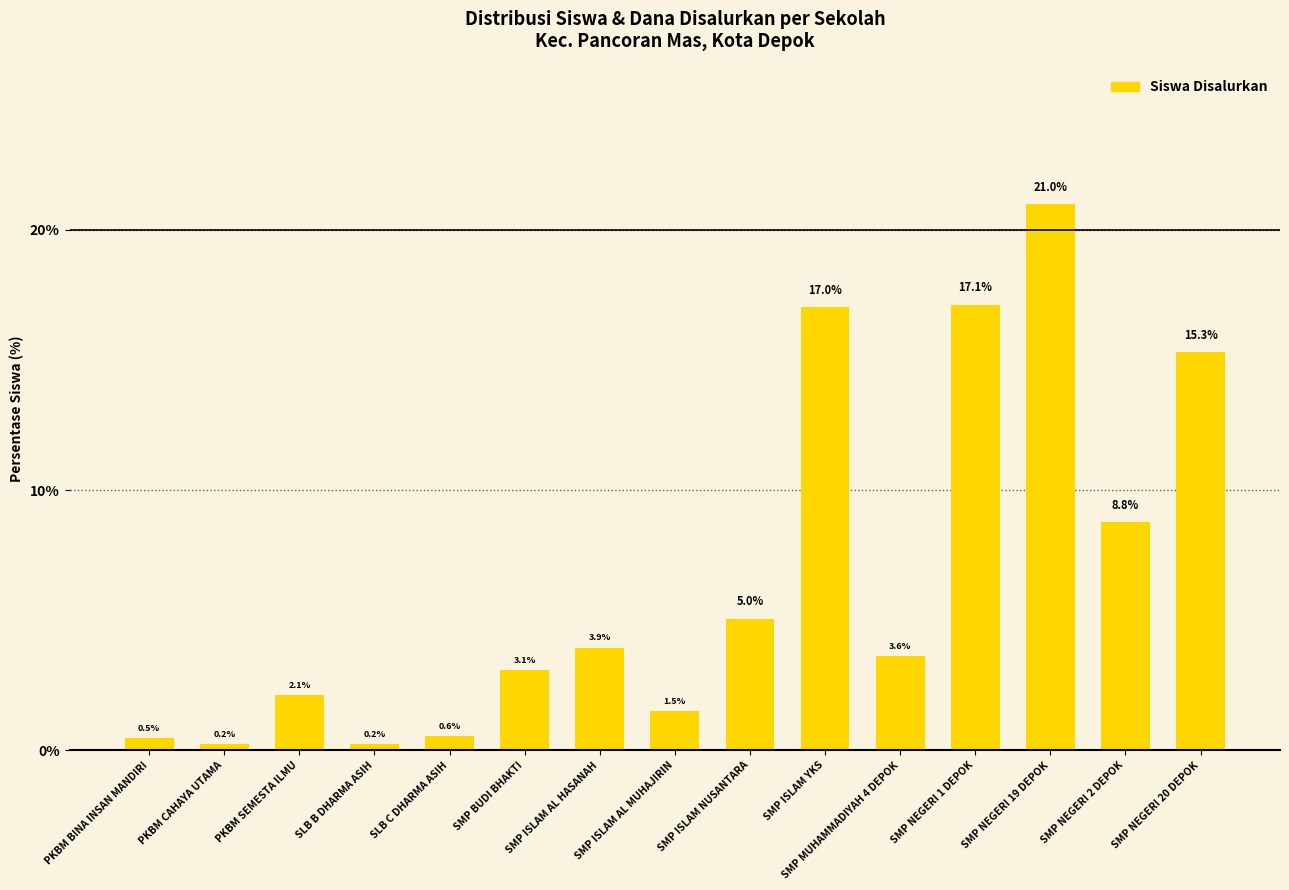

True or false: the data shows 0.6 at SLB C DHARMA ASIH.

True